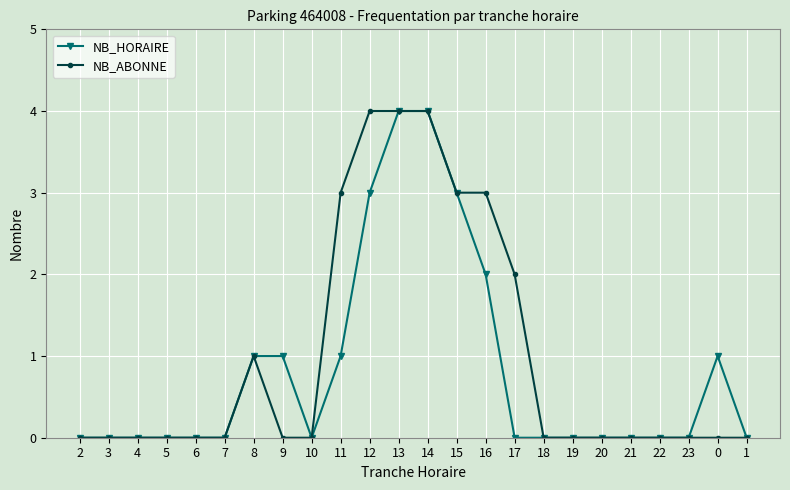

What position from the right is 15?

11